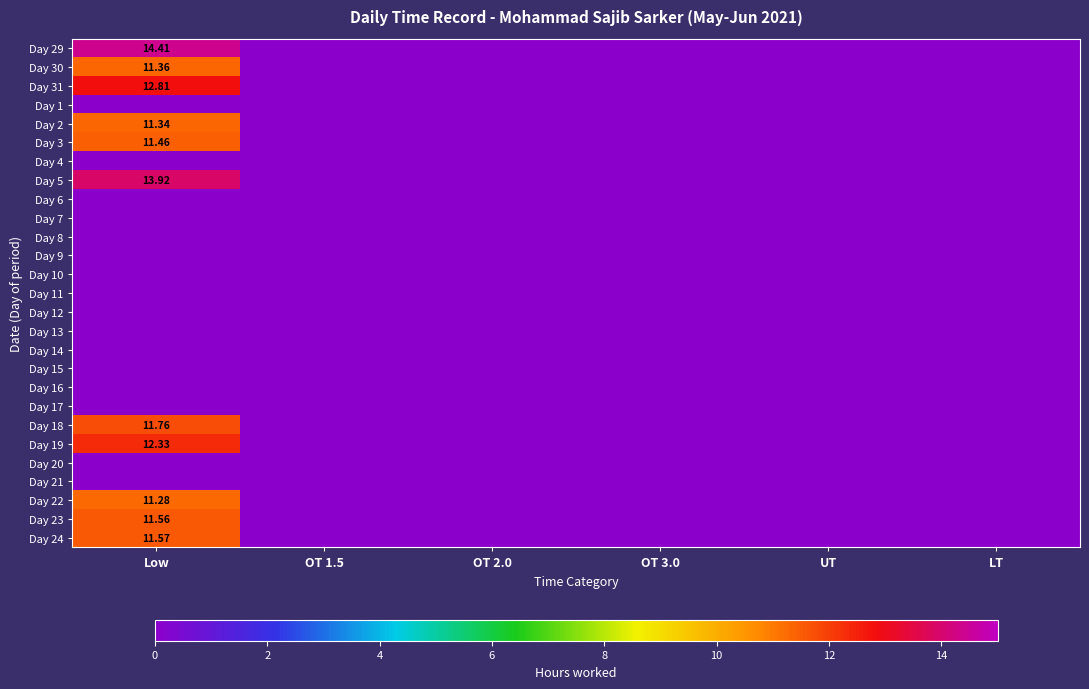

Between OT 1.5 and OT 3.0, which is larger?

OT 1.5